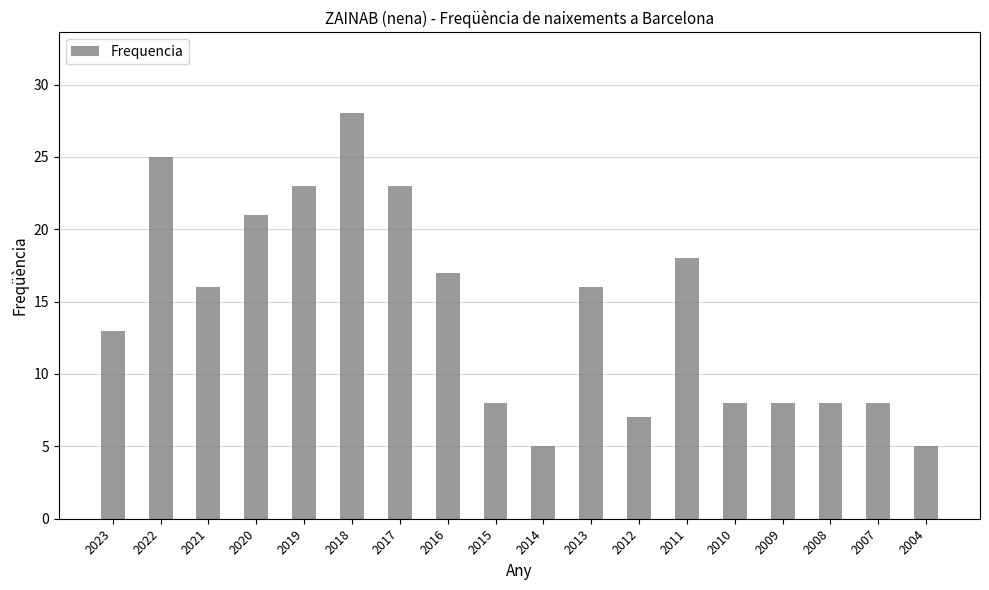

At which category does the chart reach its peak across all series?

2018